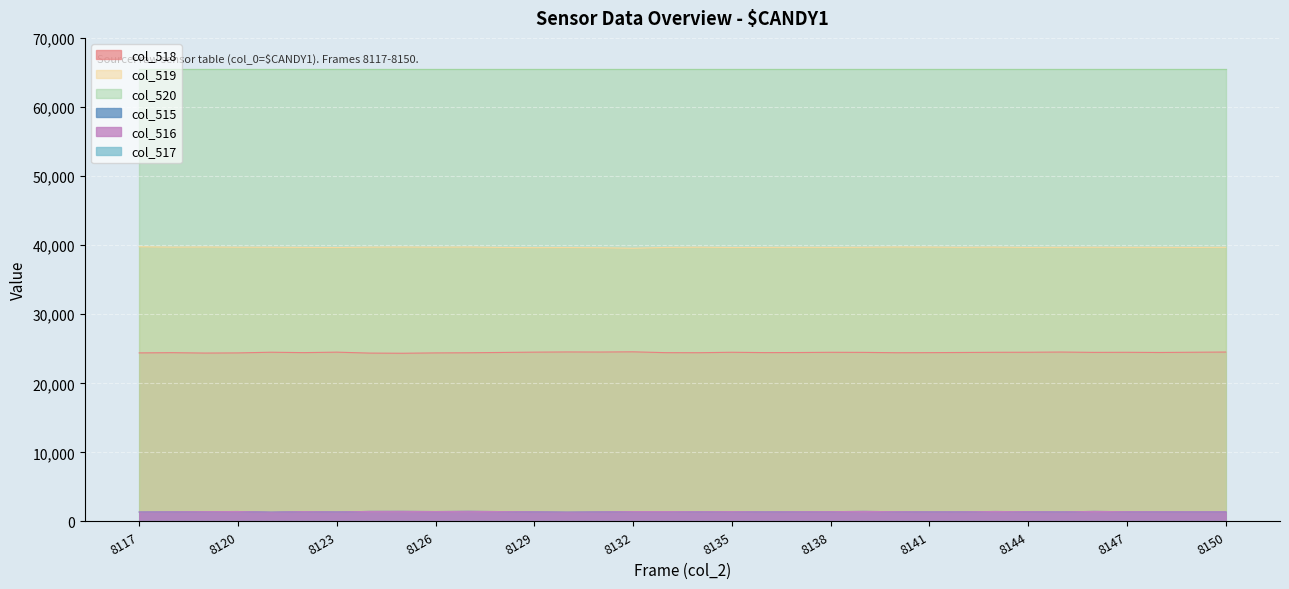

What is the greatest value displayed?

65535